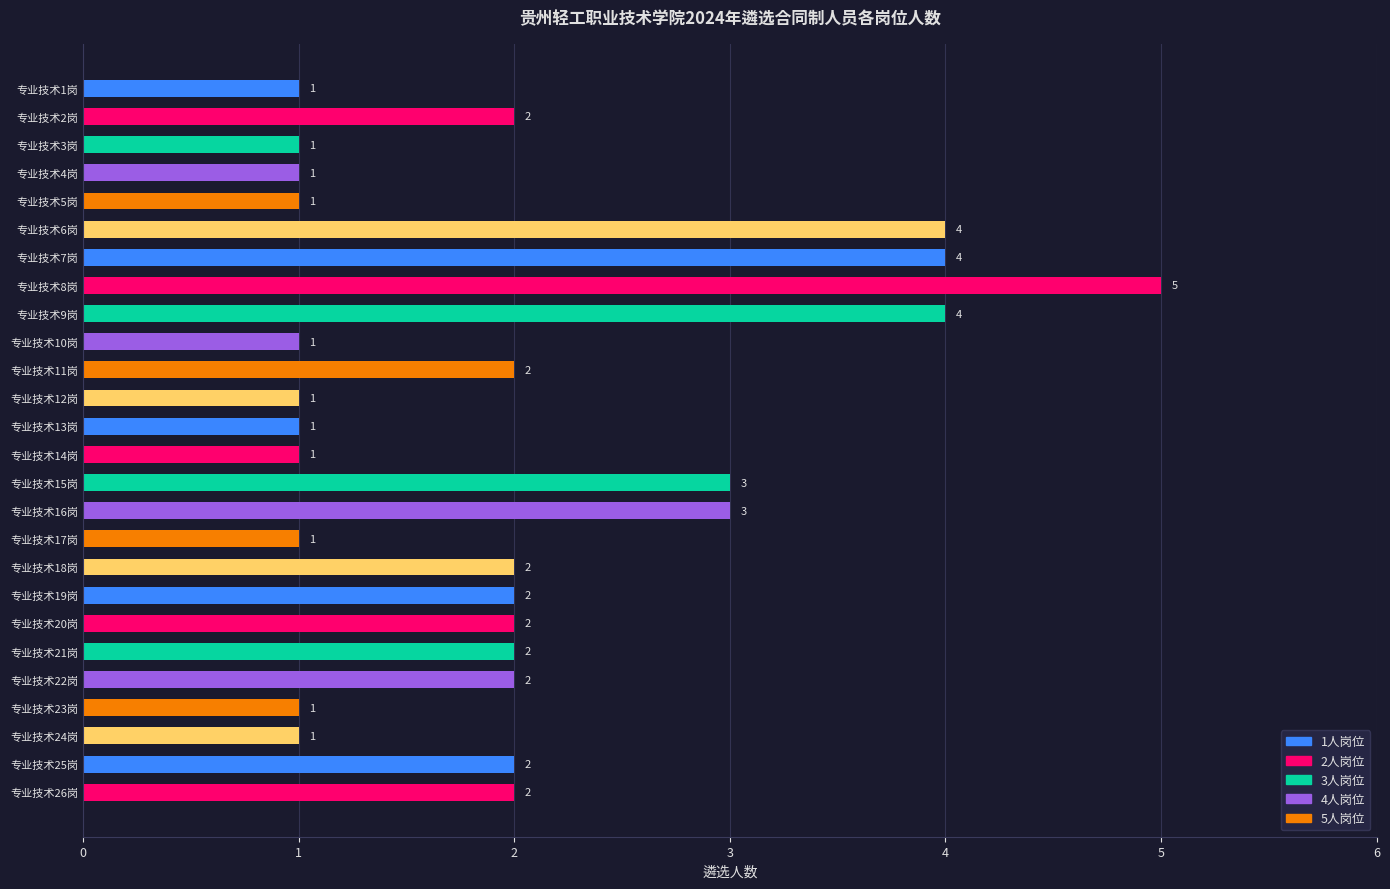

Does the chart contain any negative values?

No